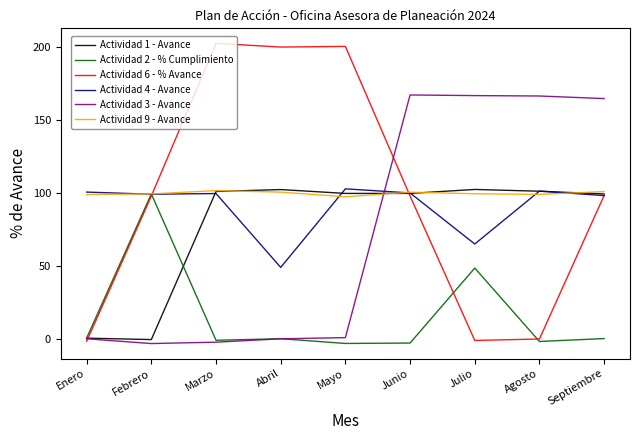

The Actividad 3 - Avance series shows 166.5 at Julio. True or false?

True